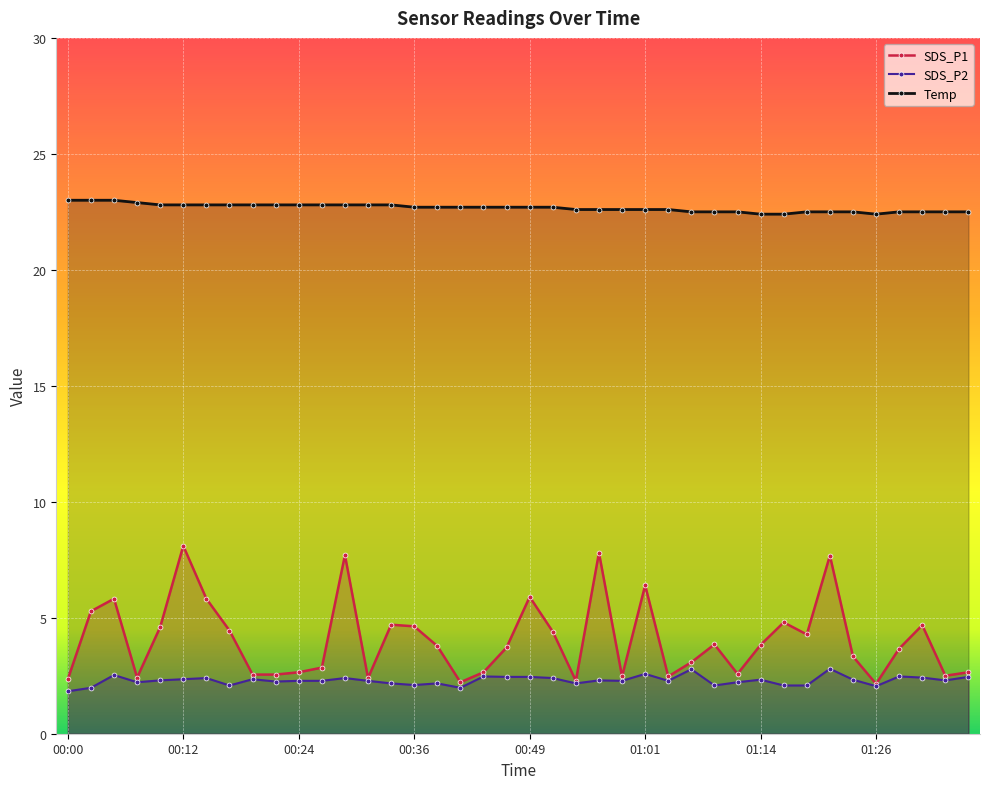

What value does the SDS_P2 series have at 00:17?

2.1